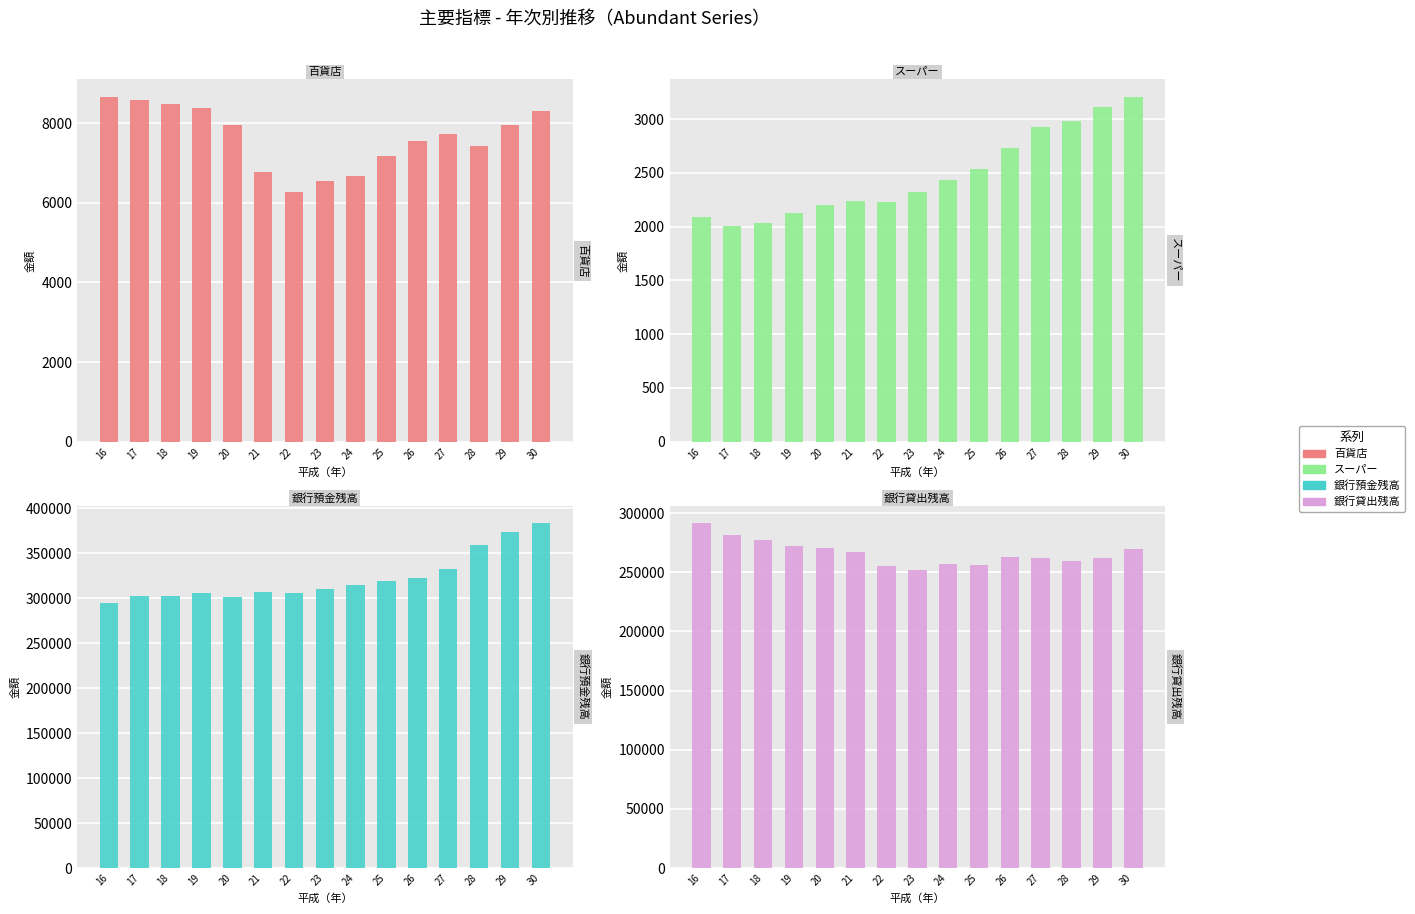

Reading left to right, list all the values displayed in this chart.

百貨店: 8667	8569	8477	8379	7943	6762	6272	6554	6669	7169	7559	7719	7435	7954	8306
スーパー: 2087	2009	2035	2130	2205	2238	2233	2326	2431	2534	2729	2926	2979	3114	3209
銀行預金残高: 294648	302645	302804	305241	301596	306362	305496	310199	314548	319544	322466	332537	359504	373952	383719
銀行貸出残高: 291752	281526	277604	271789	270400	267549	255688	251888	256660	256134	262708	261999	259690	262345	269561